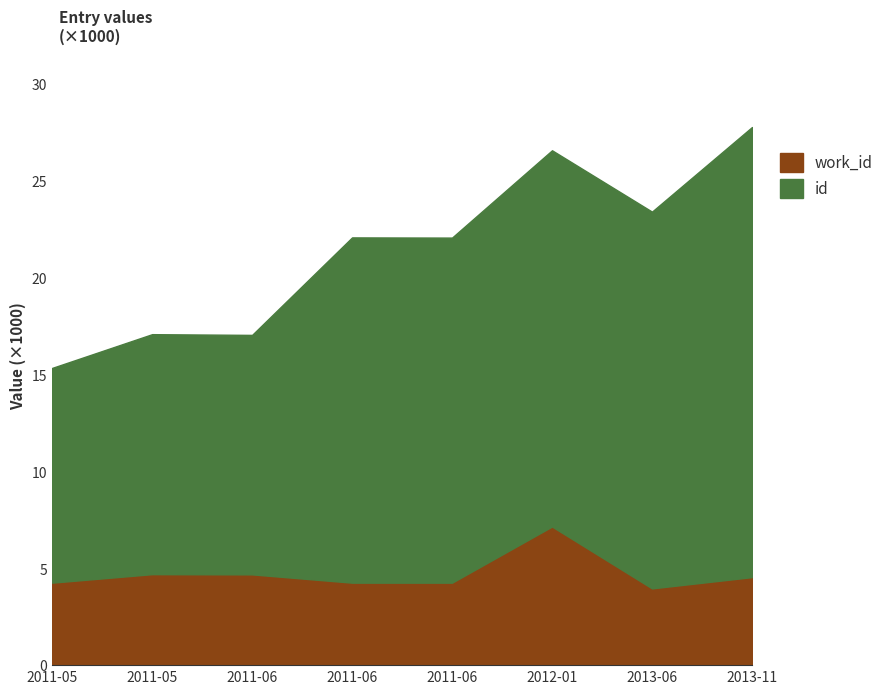

Does the chart have visible grid lines?

No